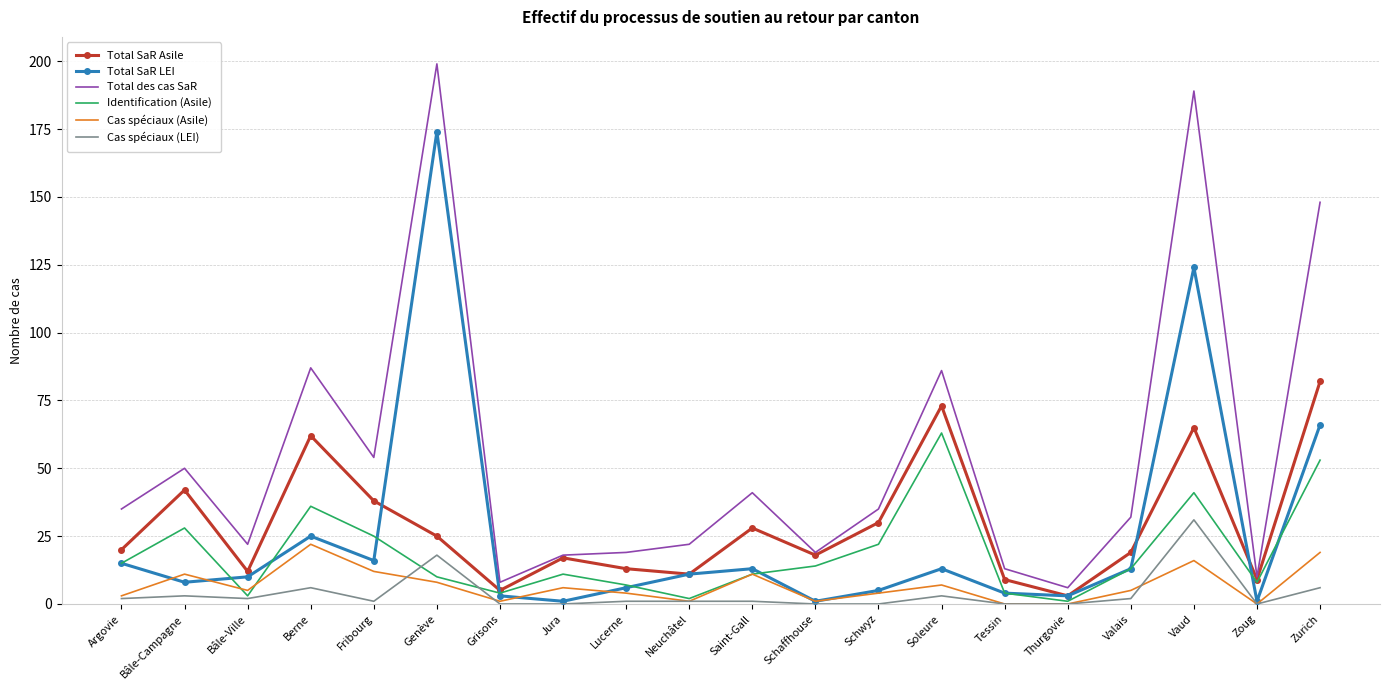

What is the sum of the Total SaR LEI values at Fribourg and Saint-Gall?

29